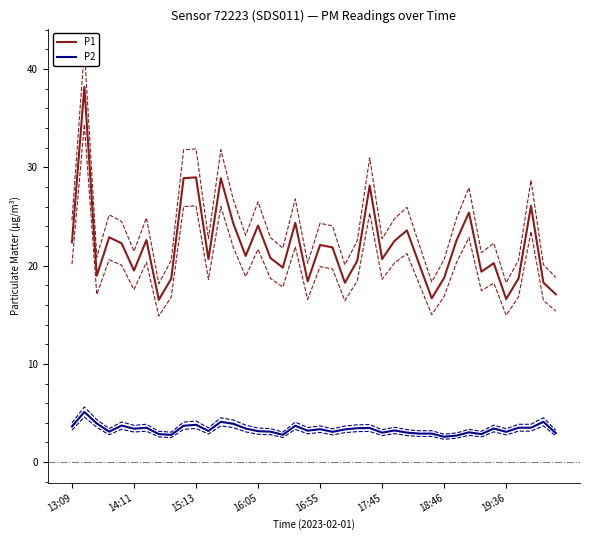

What is the lowest value of the P1 series?

16.5